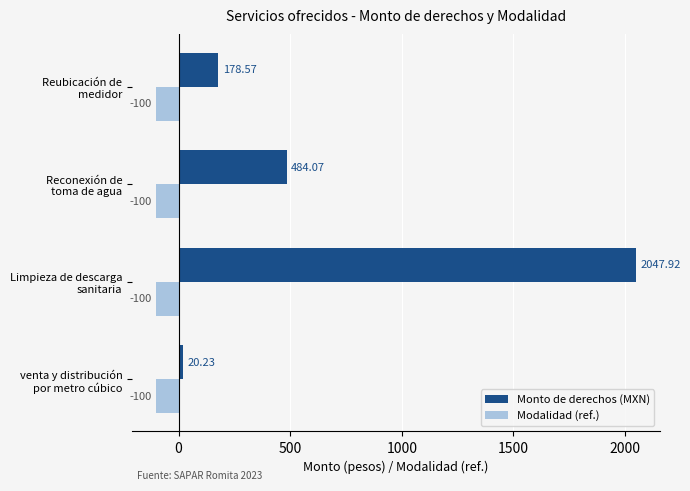

What is the sum of all Modalidad (ref.) values?

-400.0